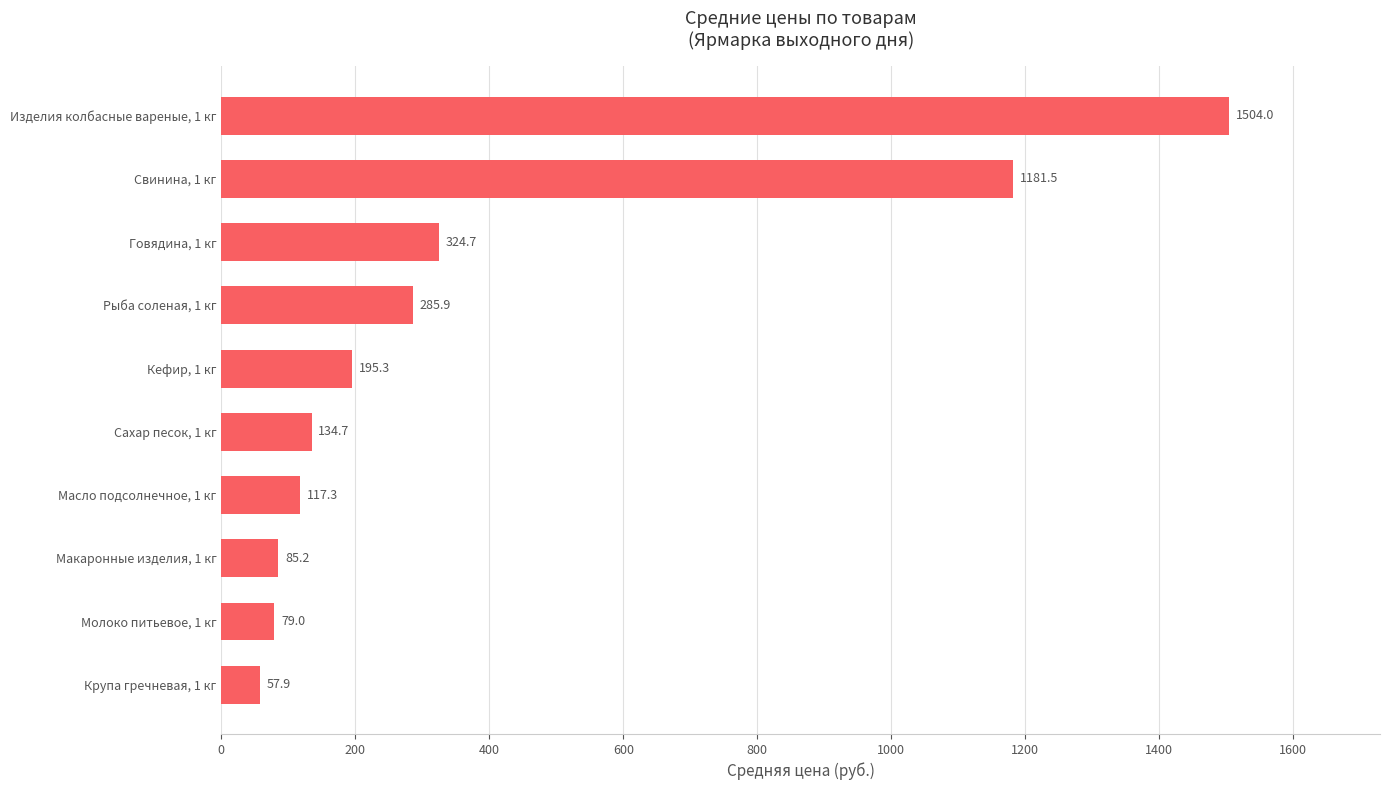

What is the change in value from Свинина, 1 кг to Кефир, 1 кг?

-986.2